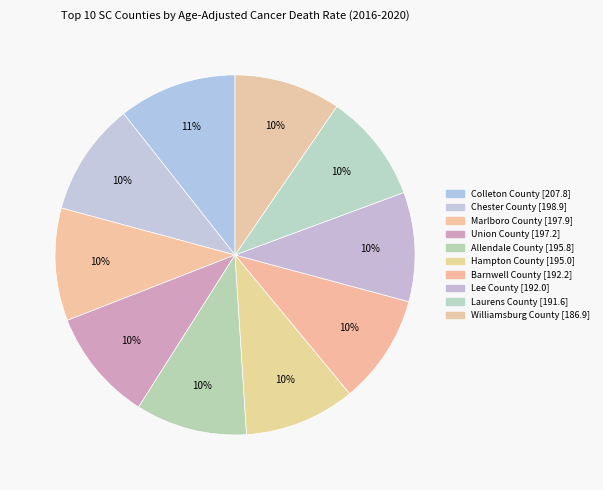

How many segments does this pie chart have?

10